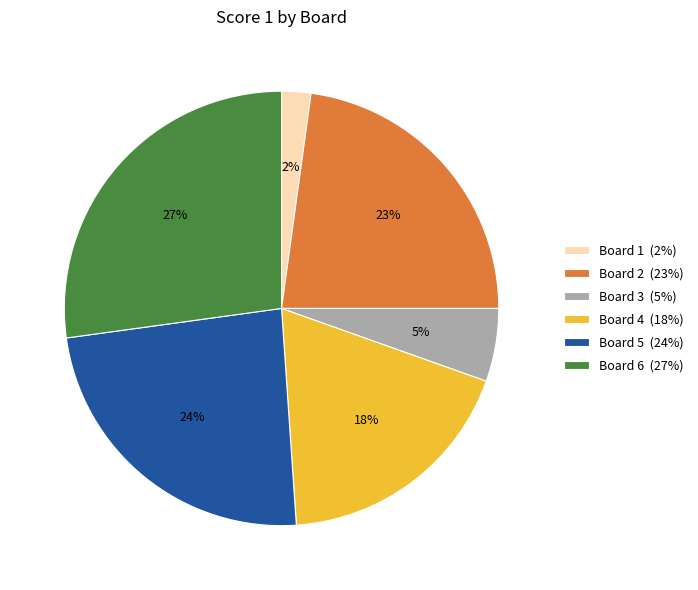

To the nearest percent, what percentage of the pie is Board 1?

2%